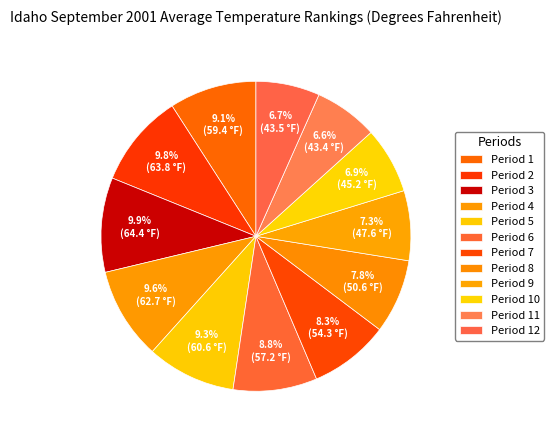

To the nearest percent, what is the difference between the largest and smallest slice percentages?

3%